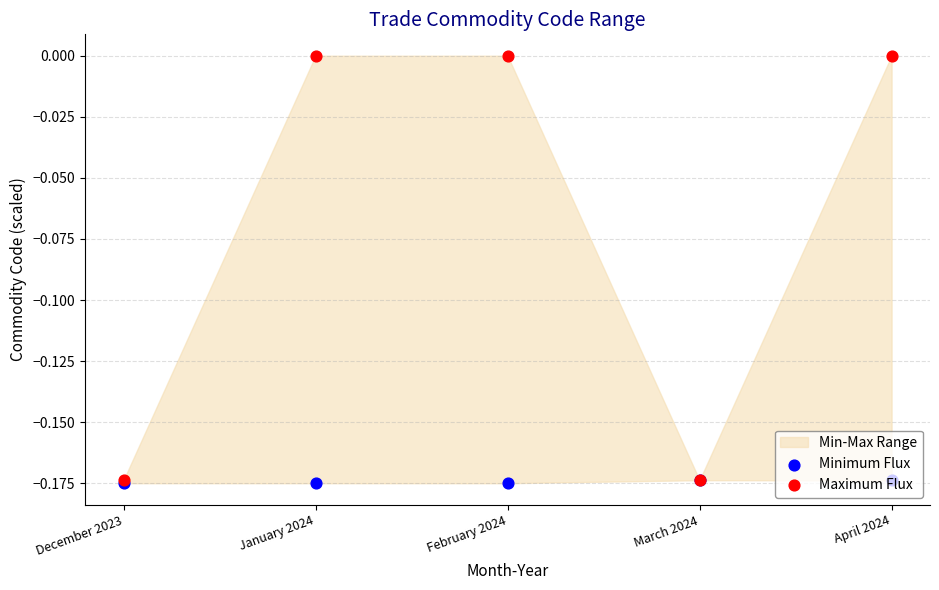

Which series has the largest Y range (max minus min)?

Maximum Flux